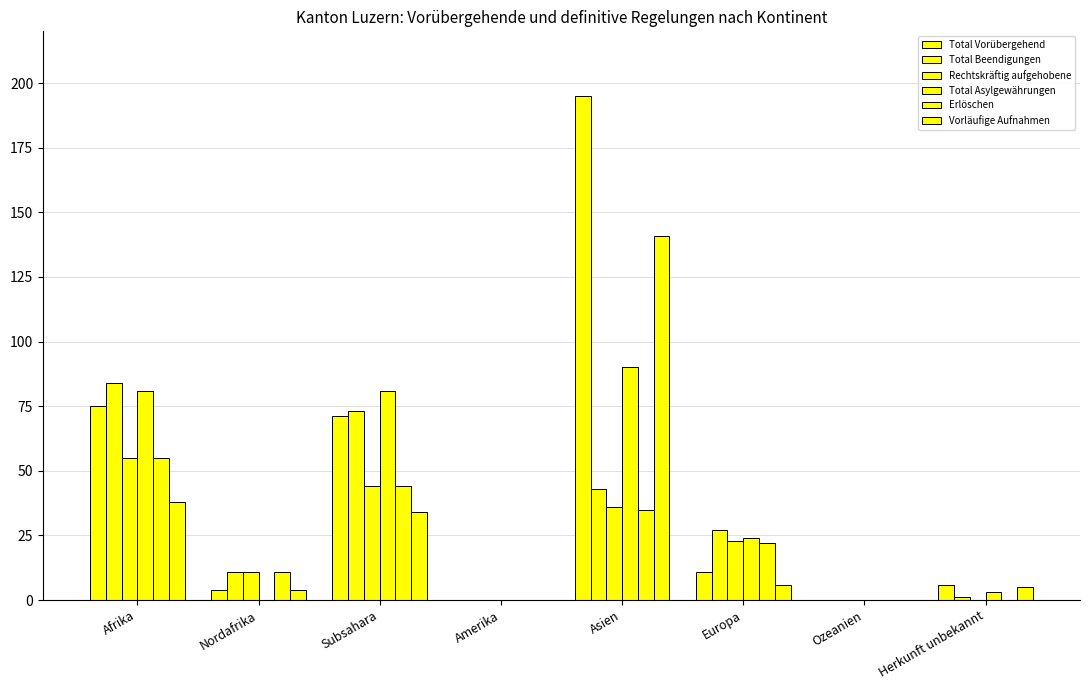

Reading left to right, transcribe all the data shown in this chart.

Total Vorübergehend: Afrika=75	Nordafrika=4	Subsahara=71	Amerika=0	Asien=195	Europa=11	Ozeanien=0	Herkunft unbekannt=6
Total Beendigungen: Afrika=84	Nordafrika=11	Subsahara=73	Amerika=0	Asien=43	Europa=27	Ozeanien=0	Herkunft unbekannt=1
Rechtskräftig aufgehobene: Afrika=55	Nordafrika=11	Subsahara=44	Amerika=0	Asien=36	Europa=23	Ozeanien=0	Herkunft unbekannt=0
Total Asylgewährungen: Afrika=81	Nordafrika=0	Subsahara=81	Amerika=0	Asien=90	Europa=24	Ozeanien=0	Herkunft unbekannt=3
Erlöschen: Afrika=55	Nordafrika=11	Subsahara=44	Amerika=0	Asien=35	Europa=22	Ozeanien=0	Herkunft unbekannt=0
Vorläufige Aufnahmen: Afrika=38	Nordafrika=4	Subsahara=34	Amerika=0	Asien=141	Europa=6	Ozeanien=0	Herkunft unbekannt=5